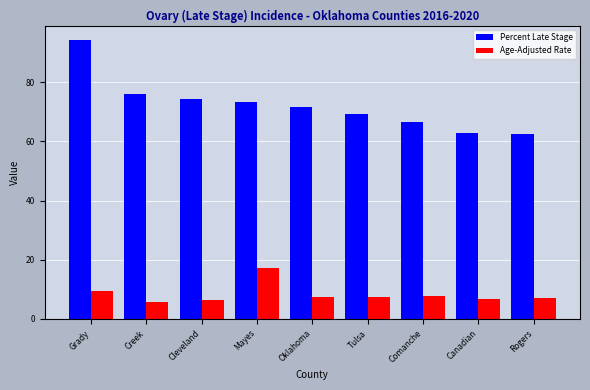

Rank the series by their average value, from lowest to highest.

Age-Adjusted Rate, Percent Late Stage